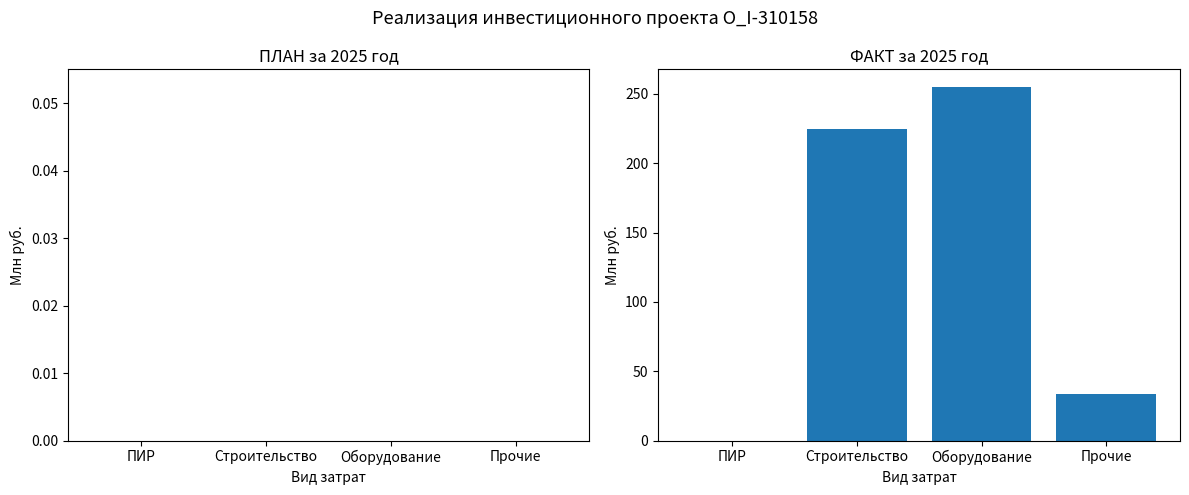

At which category does the chart reach its peak across all series?

Оборудование